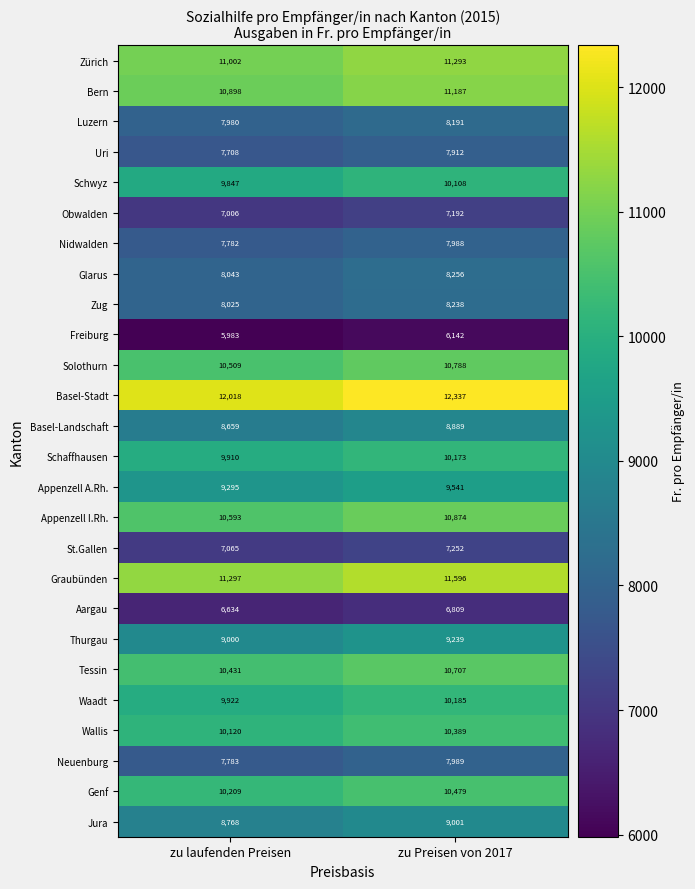

Where is Genf nearest to the value 10344?

zu laufenden Preisen